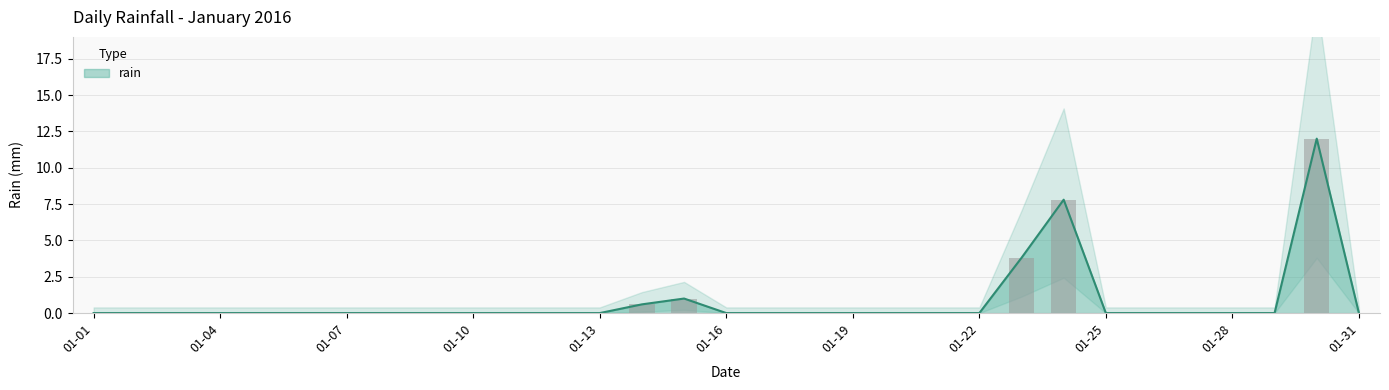

Which has a higher value, 2016-01-05 or 2016-01-28?

2016-01-05